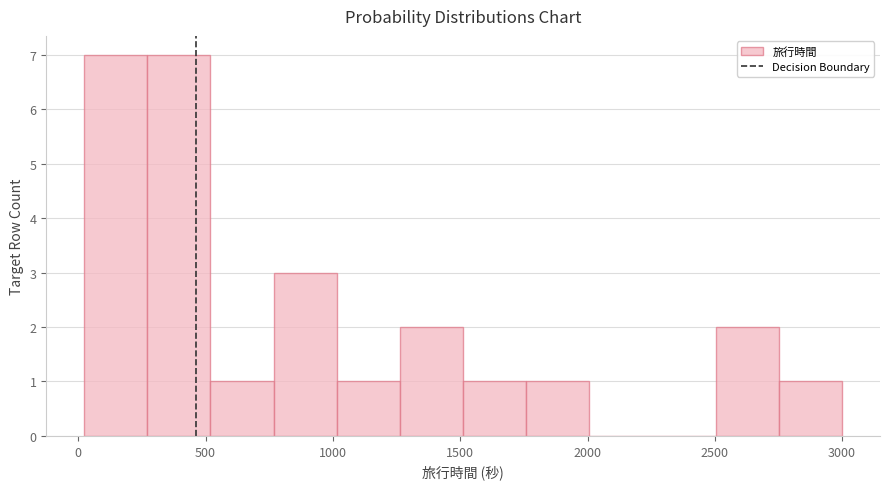

How tall is the bar that spans 750 to 1000 on the x-axis? Neither the bar edges nor the heights are printed on the chart, so give them approximately, as read against the axes.

3